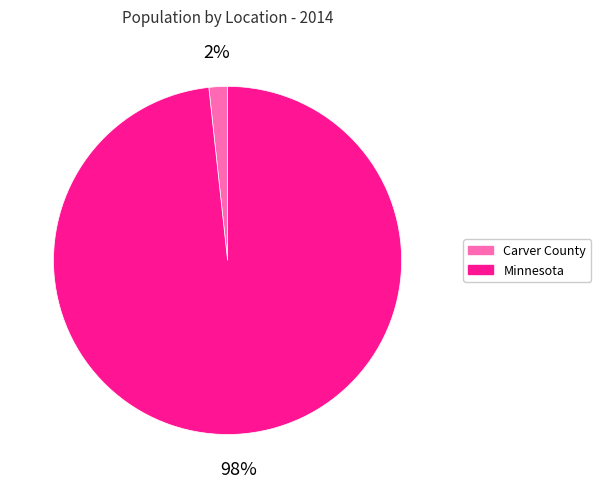

Between Carver County and Minnesota, which is larger?

Minnesota